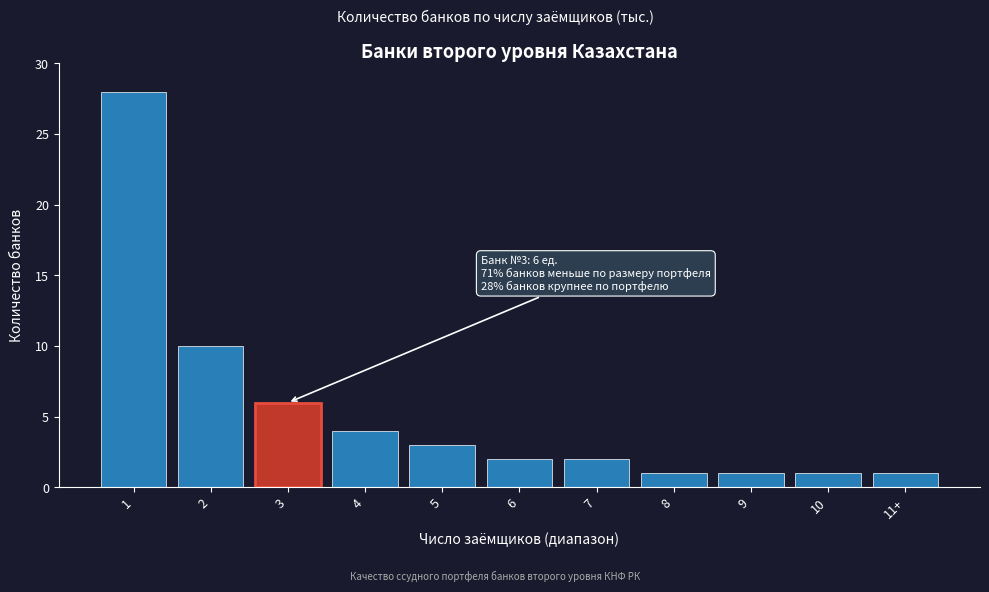

Reading left to right, what are all the values shown in this chart?

28	10	6	4	3	2	2	1	1	1	1